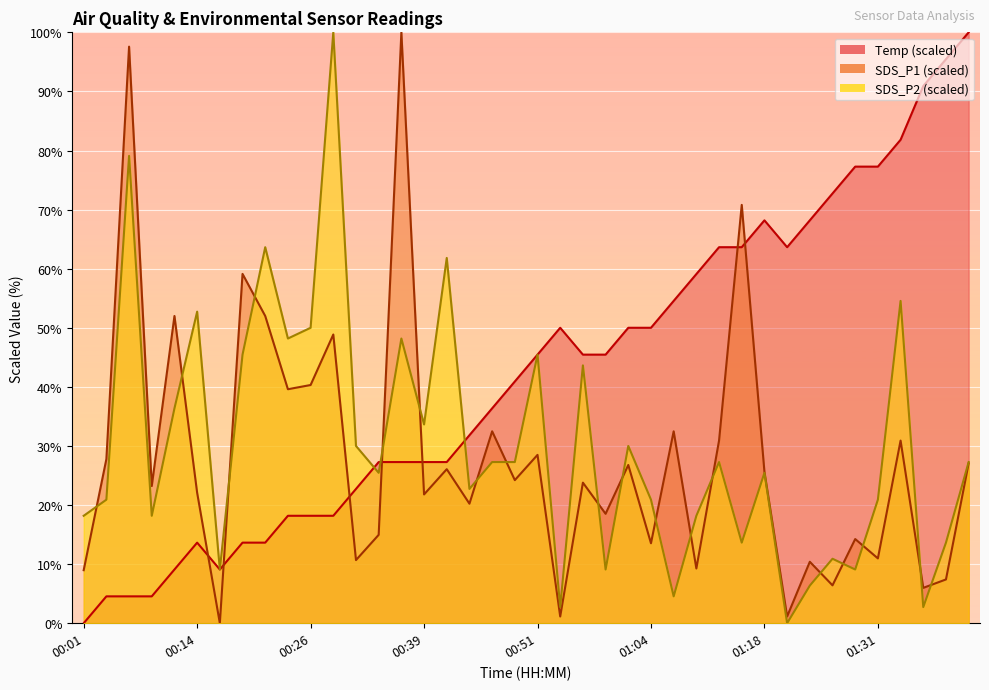

Between which two adjacent categories do SDS_P2 and Temp first intersect?

00:31 and 00:34